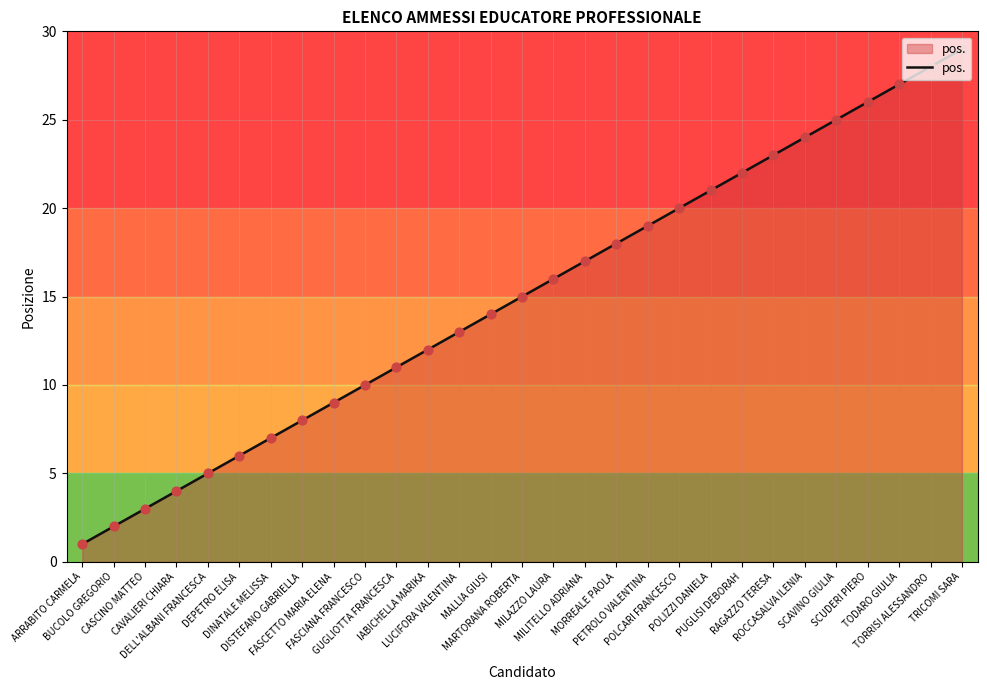

What is the change in value from MALLIA GIUSI to POLCARI FRANCESCO?

+6